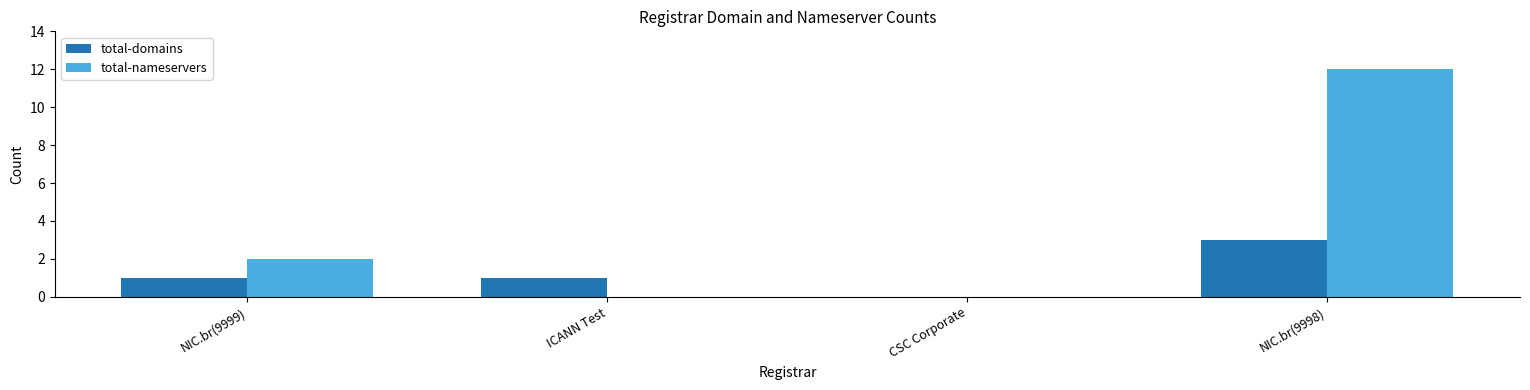

At which category is the sum across all series the highest?

NIC.br(9998)